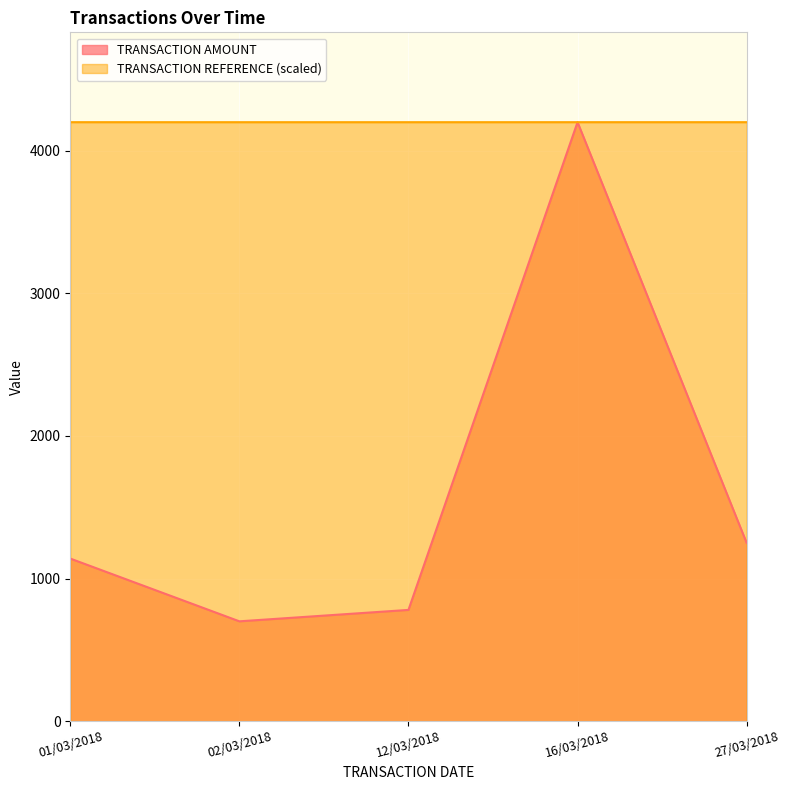

True or false: TRANSACTION REFERENCE and TRANSACTION AMOUNT intersect in this chart.

False